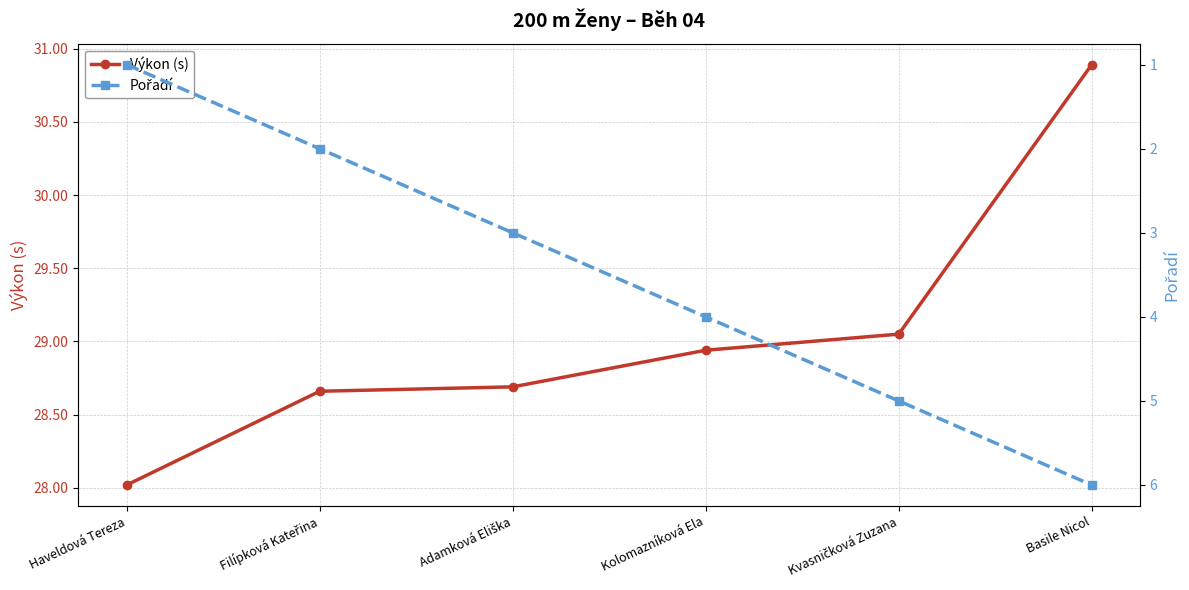

What is the maximum value shown in the chart?

30.9